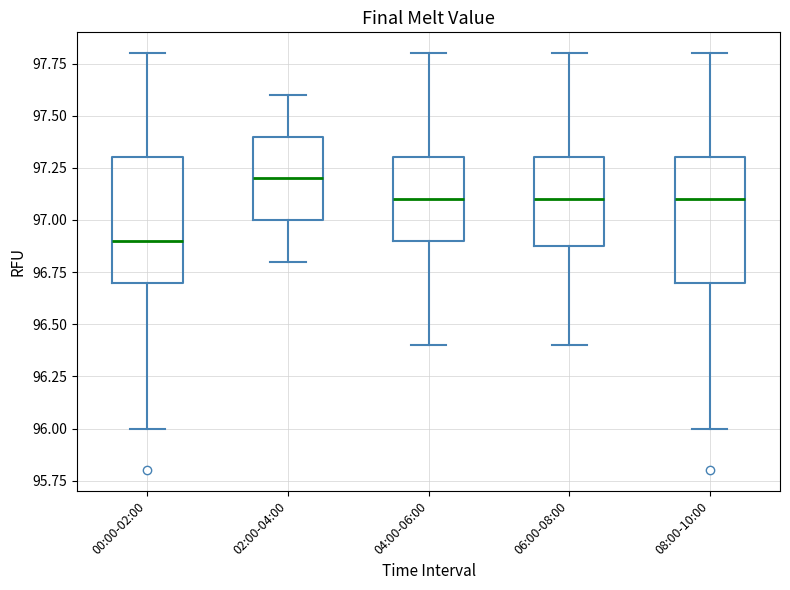

Where does the lower whisker of the box for 00:00-02:00 end on the y-axis? The values are not printed on the chart, so give them approximately, as read against the axis.

96.0